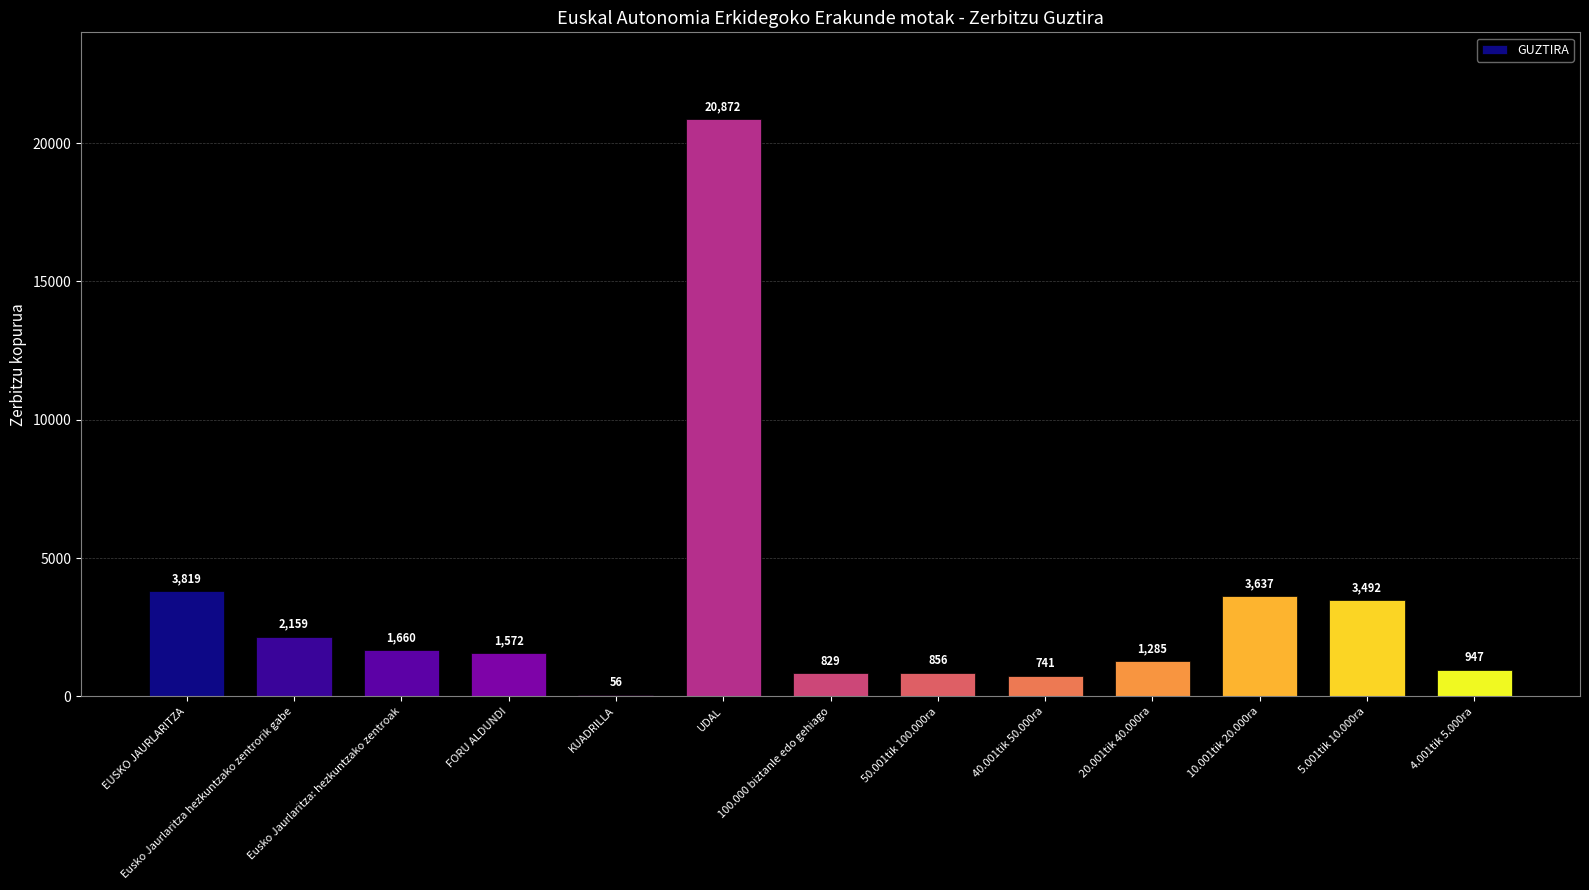

How many categories are shown in the chart?

13